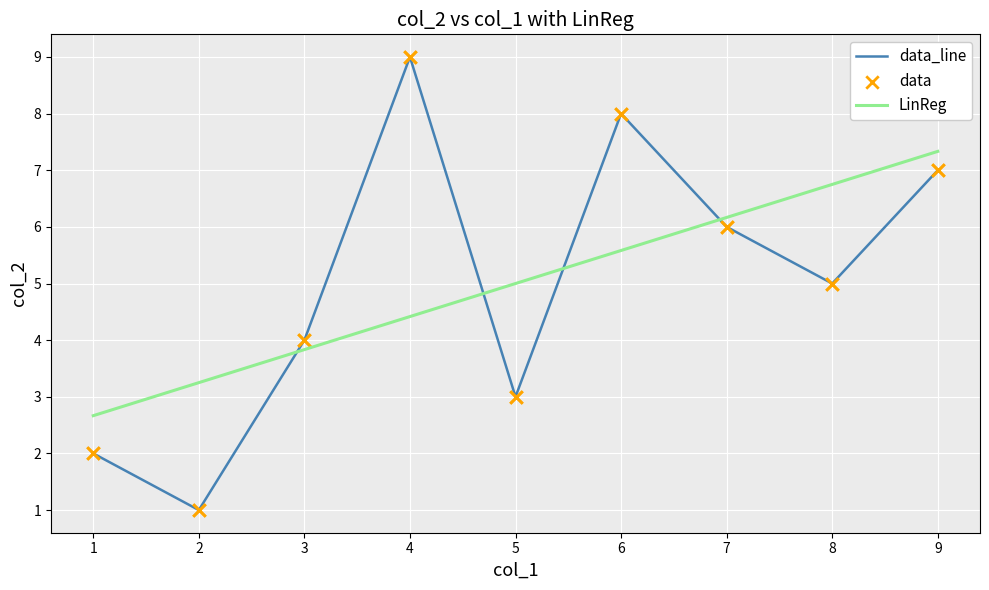

Which series contains the highest Y value?

data_line